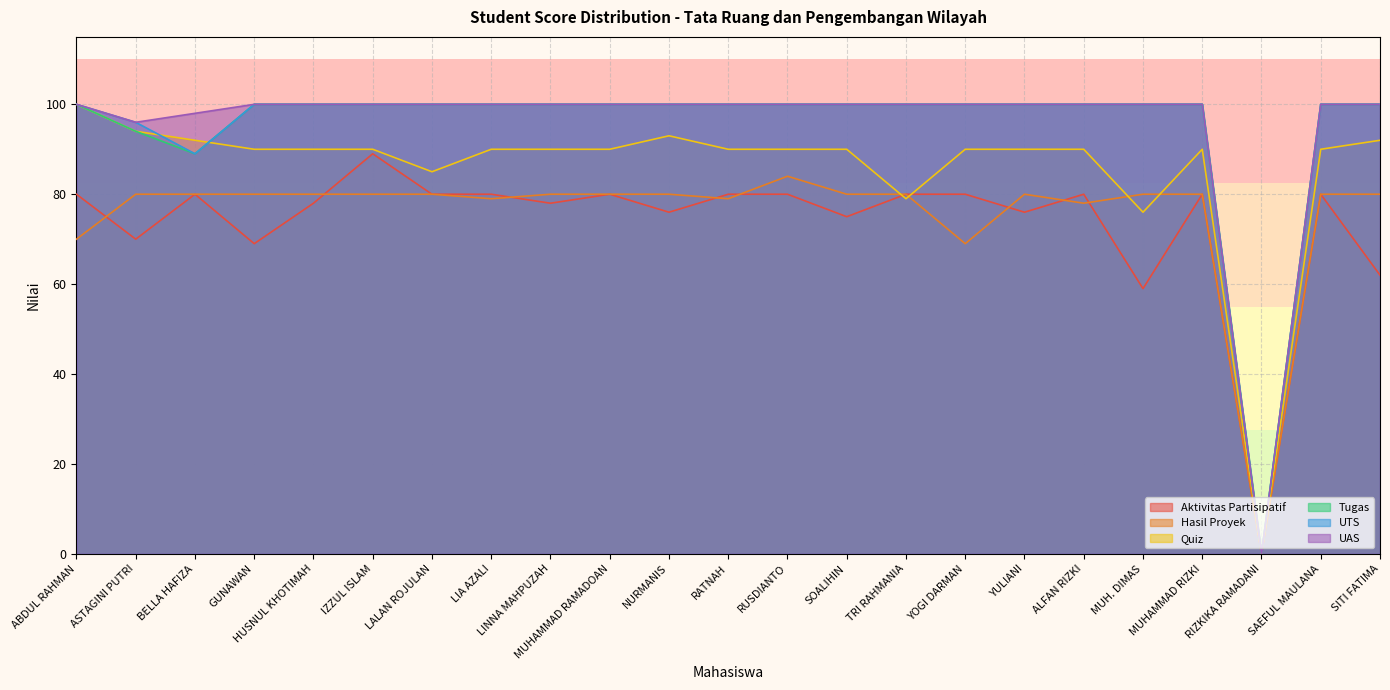

In Tugas, how many points are lower than both neighbors (excluding endpoints)?

2